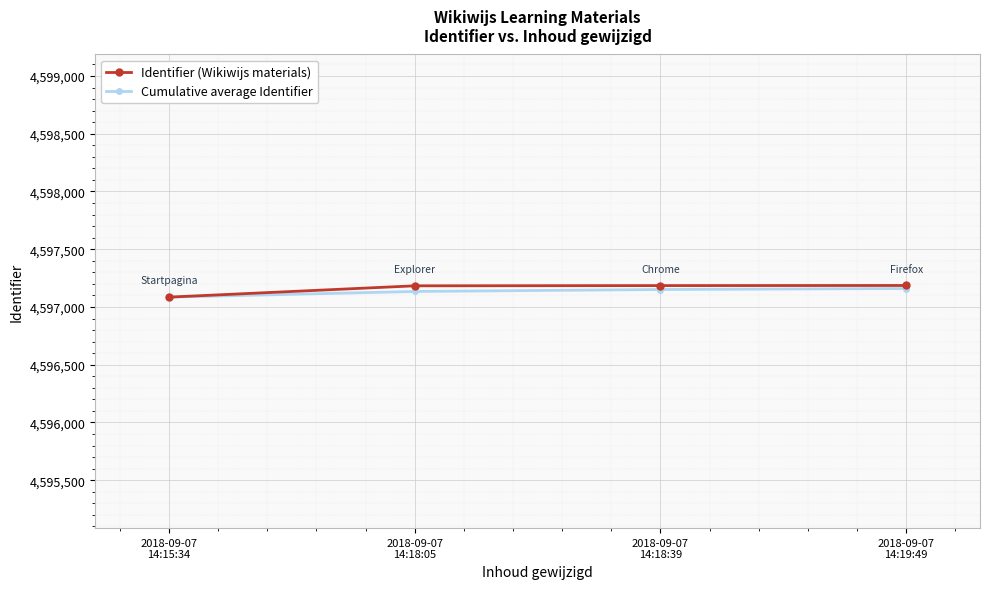

What are all the series names shown in the legend?

Identifier (Wikiwijs materials), Cumulative average Identifier